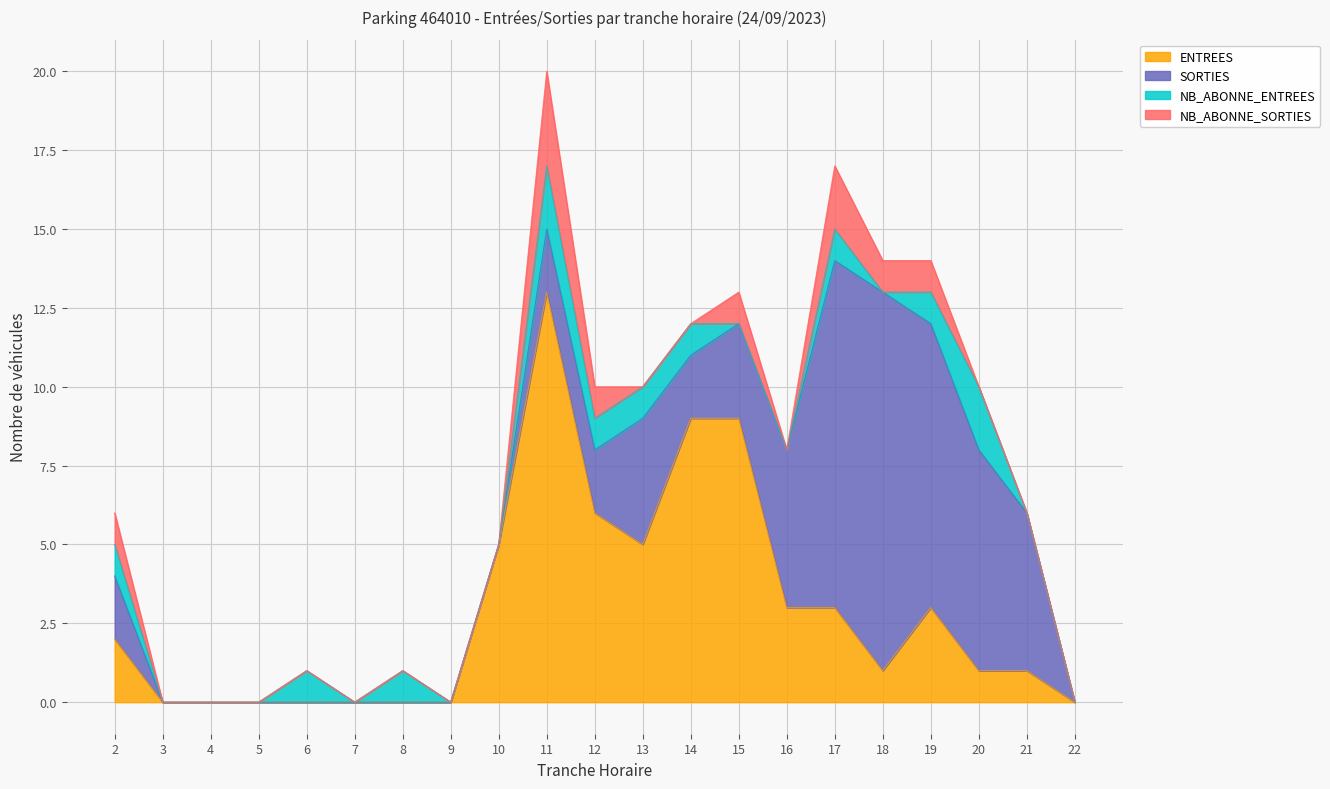

Reading right to left, transcribe all the data shown in this chart.

ENTREES: 0	1	1	3	1	3	3	9	9	5	6	13	5	0	0	0	0	0	0	0	2
SORTIES: 0	5	7	9	12	11	5	3	2	4	2	2	0	0	0	0	0	0	0	0	2
NB_ABONNE_ENTREES: 0	0	2	1	0	1	0	0	1	1	1	2	0	0	1	0	1	0	0	0	1
NB_ABONNE_SORTIES: 0	0	0	1	1	2	0	1	0	0	1	3	0	0	0	0	0	0	0	0	1